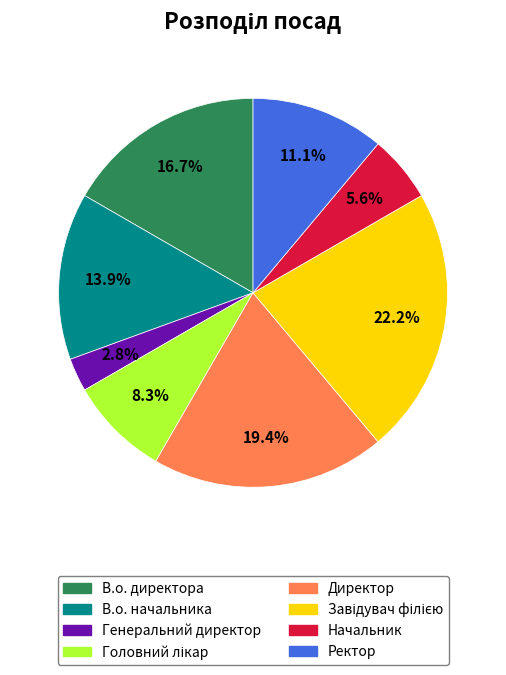

The В.о. директора slice represents 10% of the pie. True or false?

False